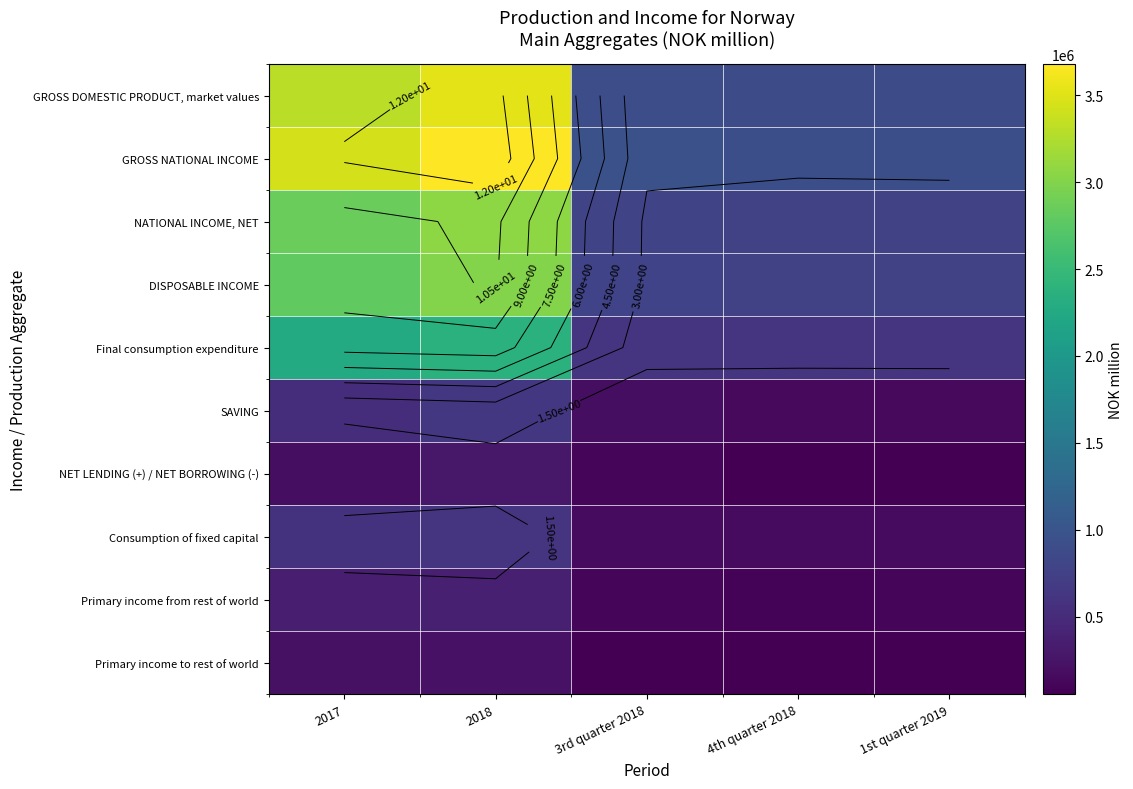

What is the spread (max minus min) of values at 2018?

3448490